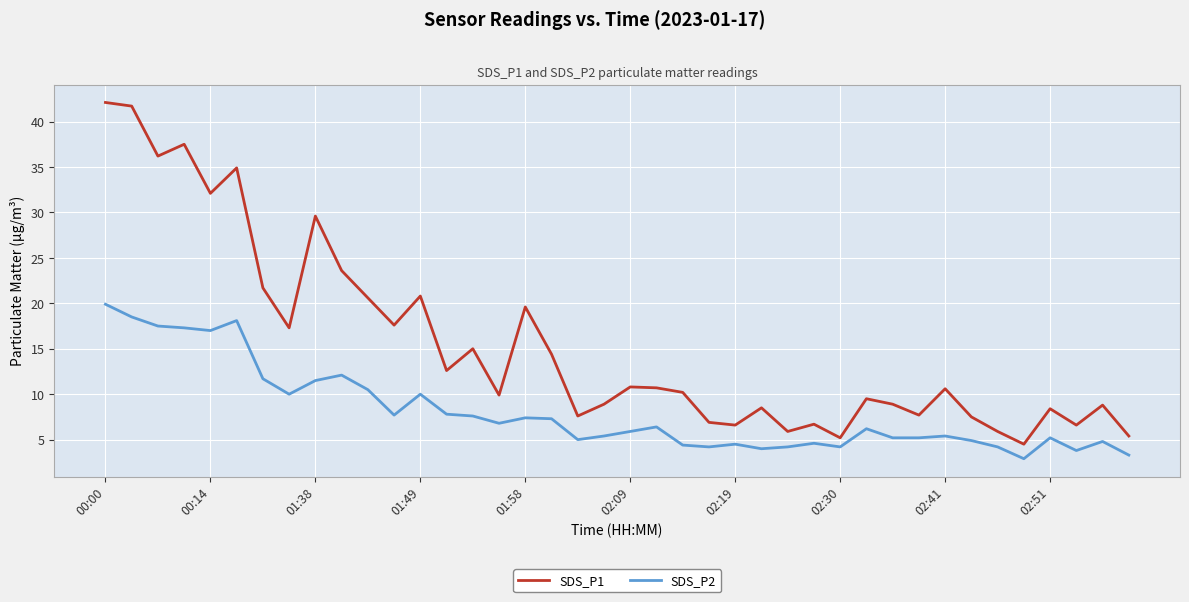

Rank the series by their average value, from lowest to highest.

SDS_P2, SDS_P1